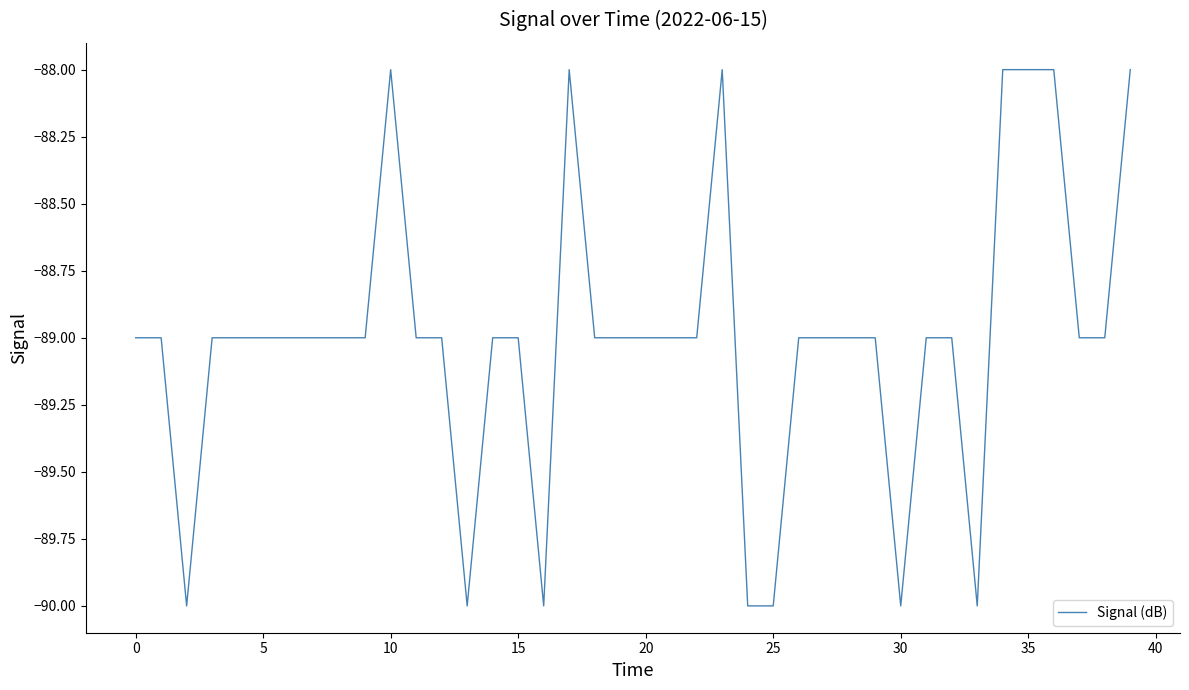

What is the greatest value displayed?

-88